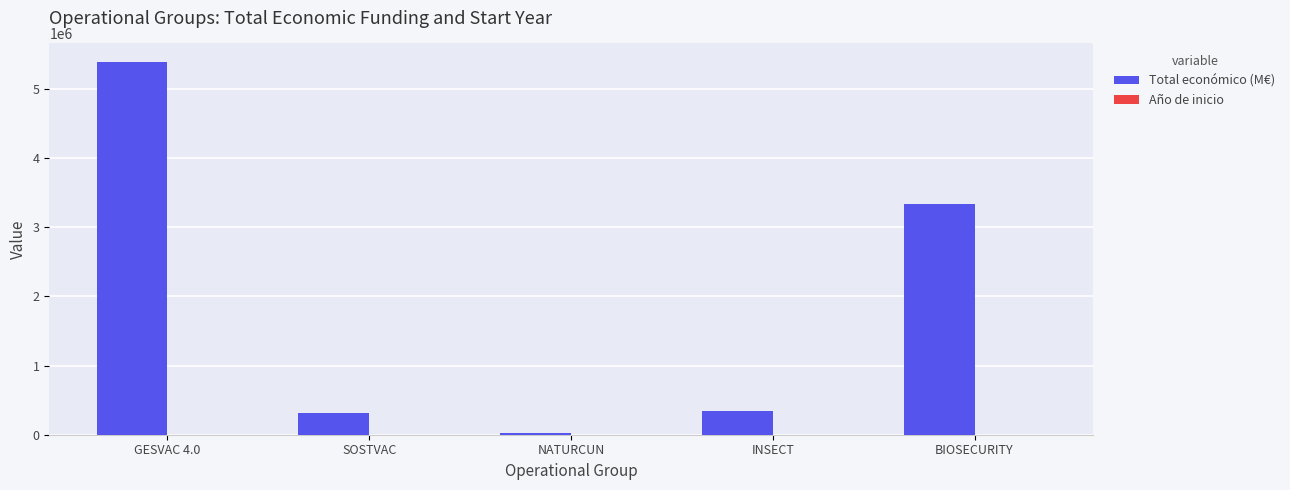

Which series has the largest total across all categories?

Total económico (M€)